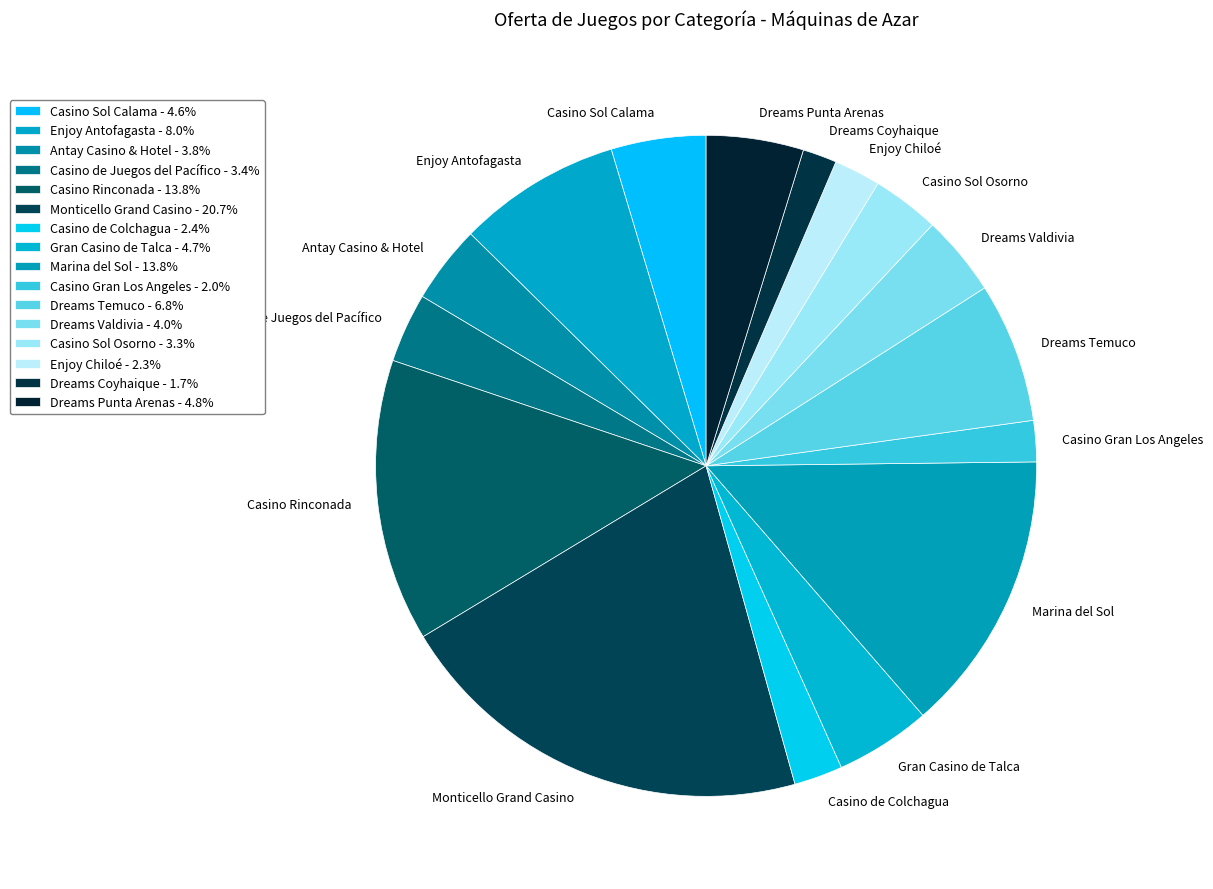

To the nearest percent, what is the average slice percentage?

6%